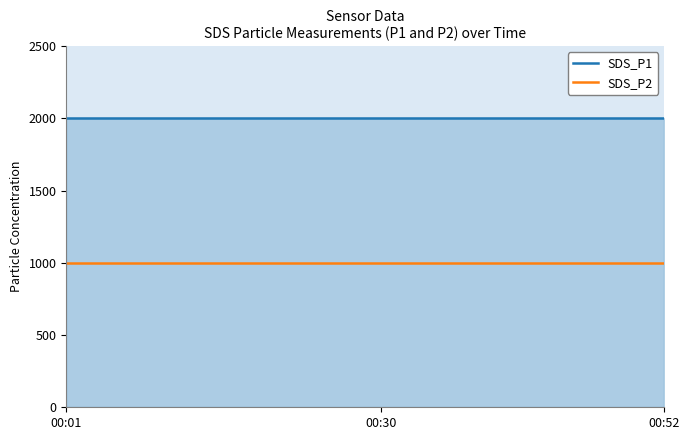

How many lines are shown in the chart?

2